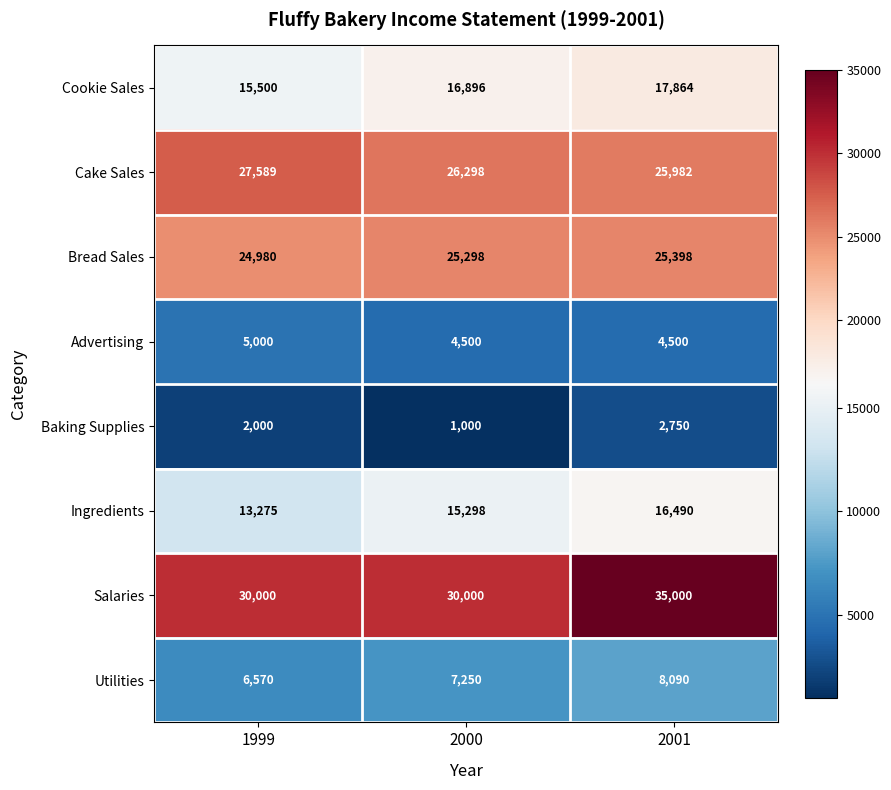

At which category is the sum across all series the highest?

2001